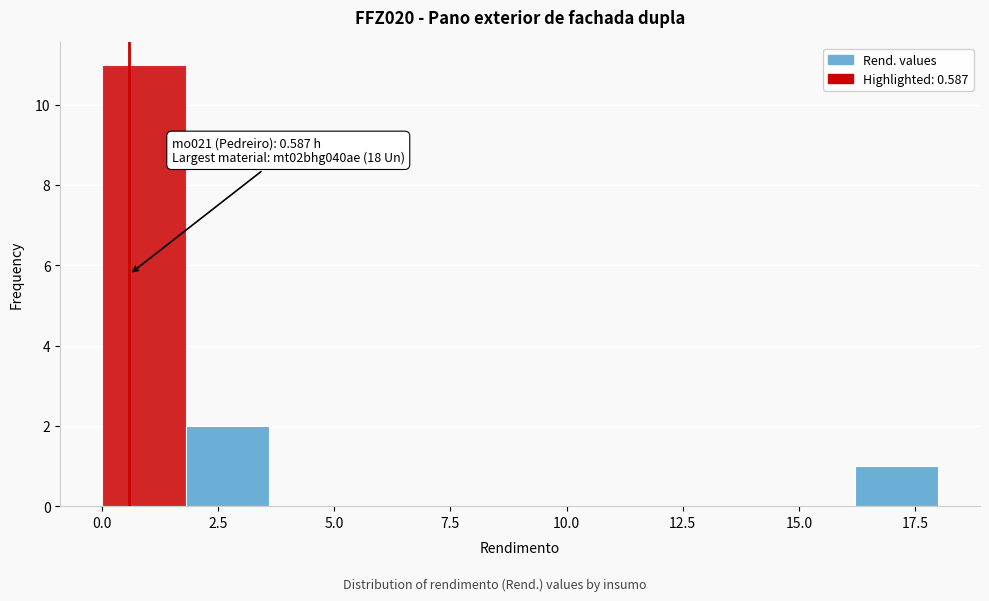

Around what value on the x-axis is the tallest bar? Give the approximate position of its centre, as read against the axis.

1.0